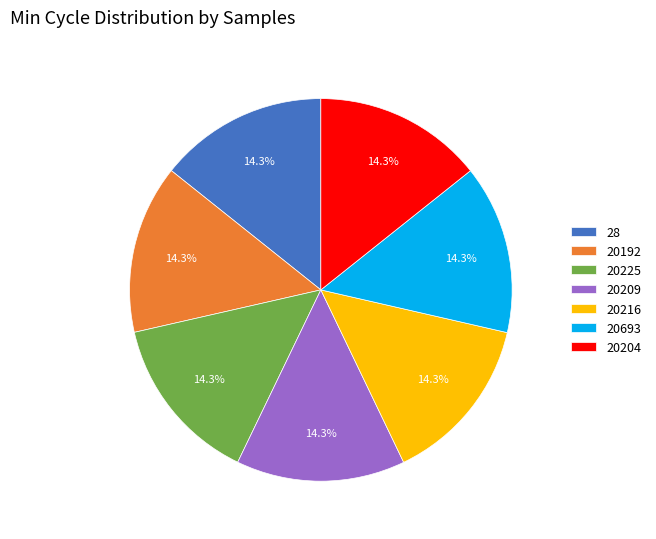

To the nearest percent, what percentage of the pie is 28?

14%